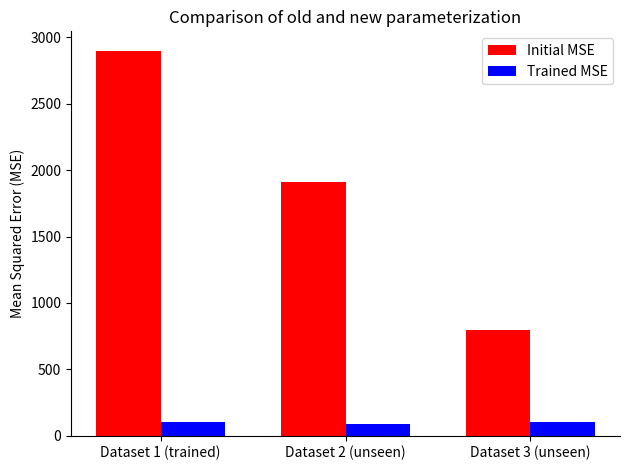

How many bars are there in total?

6